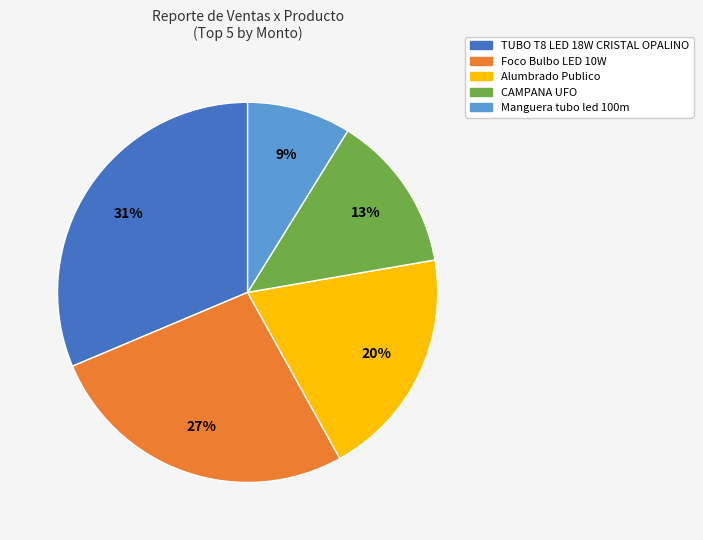

Count the number of slices in the pie.

5